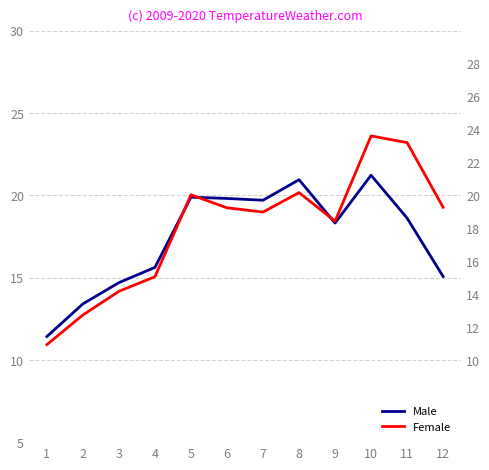

How many intersections are there between Male and Female?

3